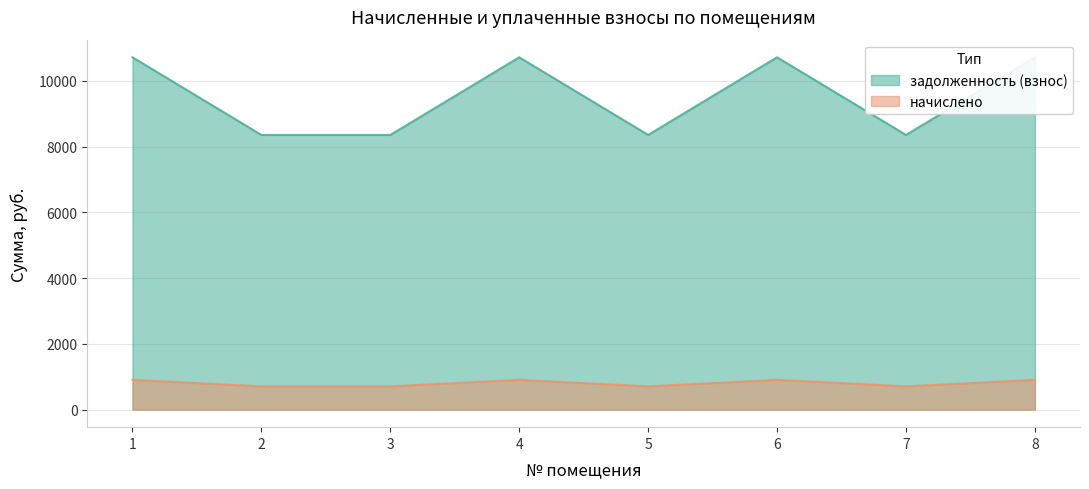

What is the total value across all series at 5?

9056.7